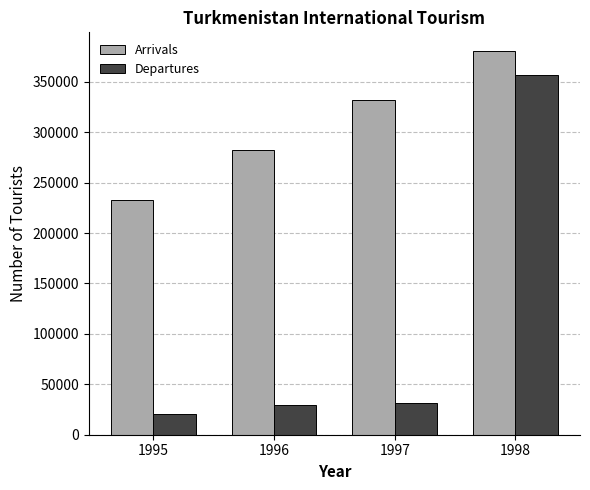

What is the difference between the maximum and minimum values in the Arrivals series?

147000